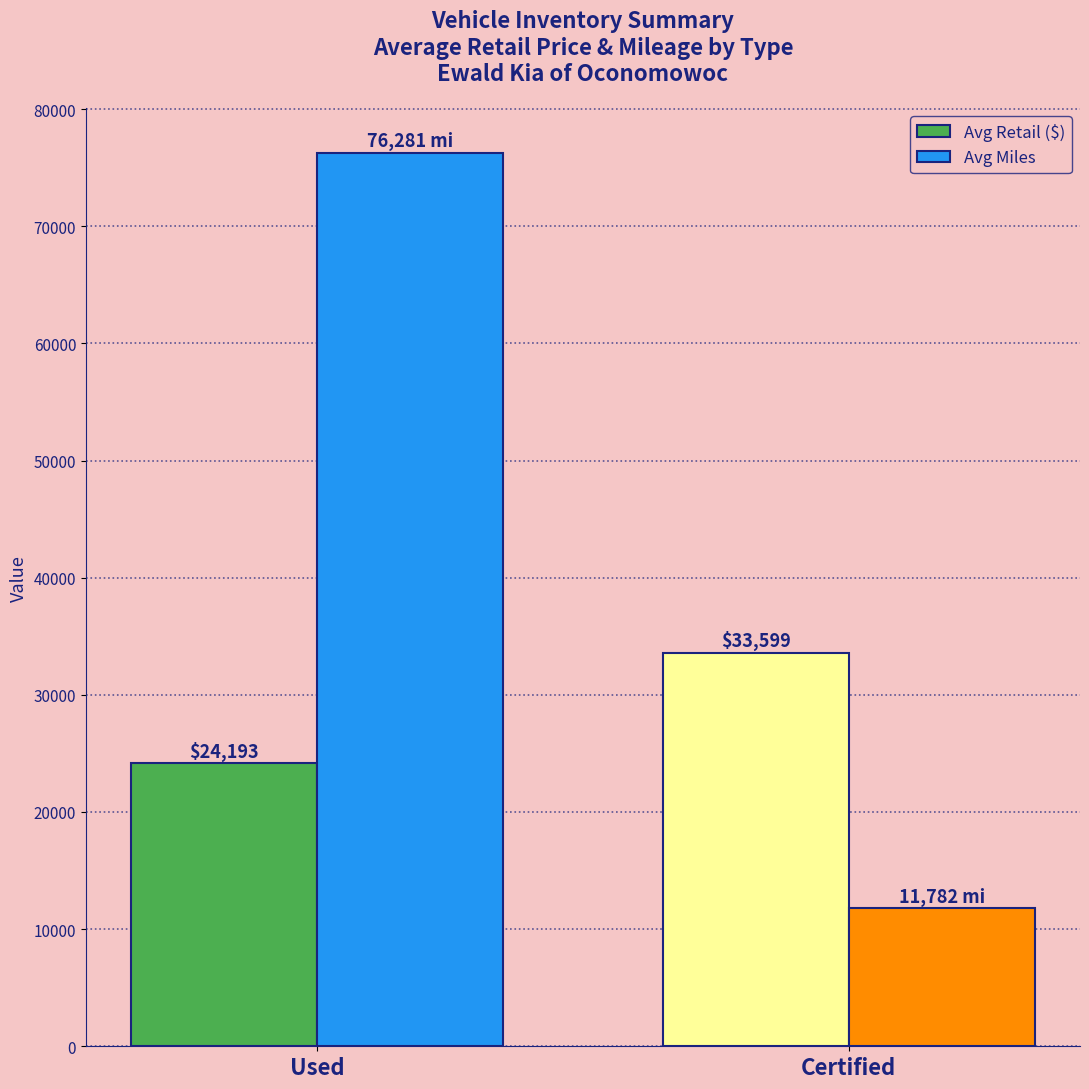

How many groups of bars are there?

2